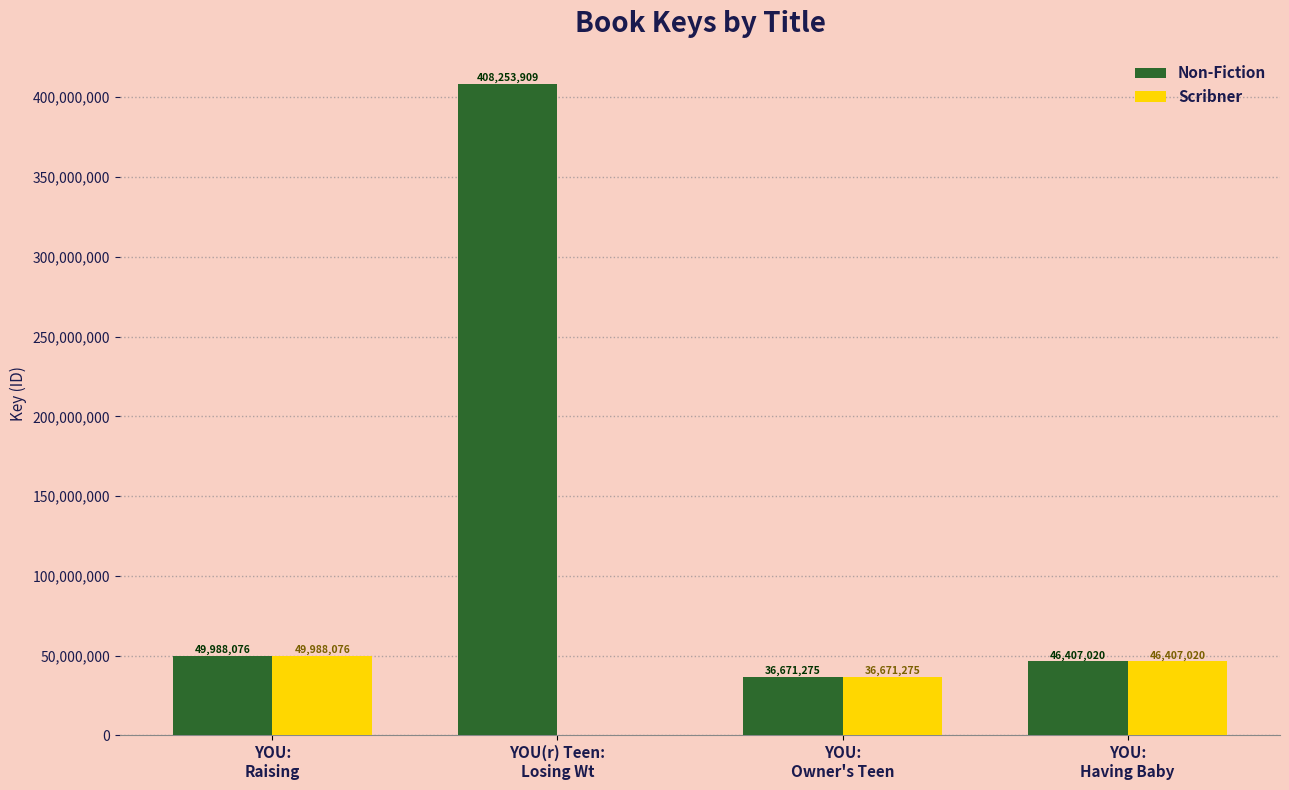

Which series has the largest total across all categories?

Non-Fiction